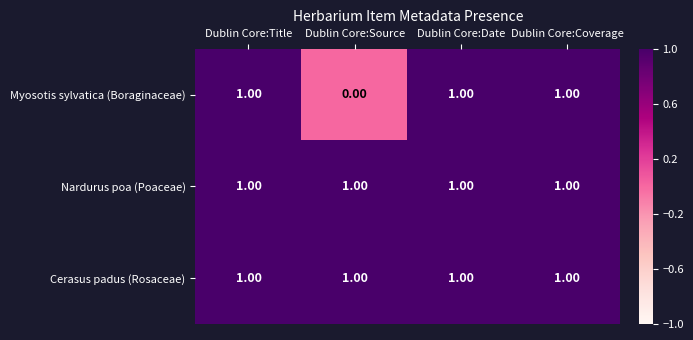

What is the sum of all Cerasus padus (Rosaceae) values?

4